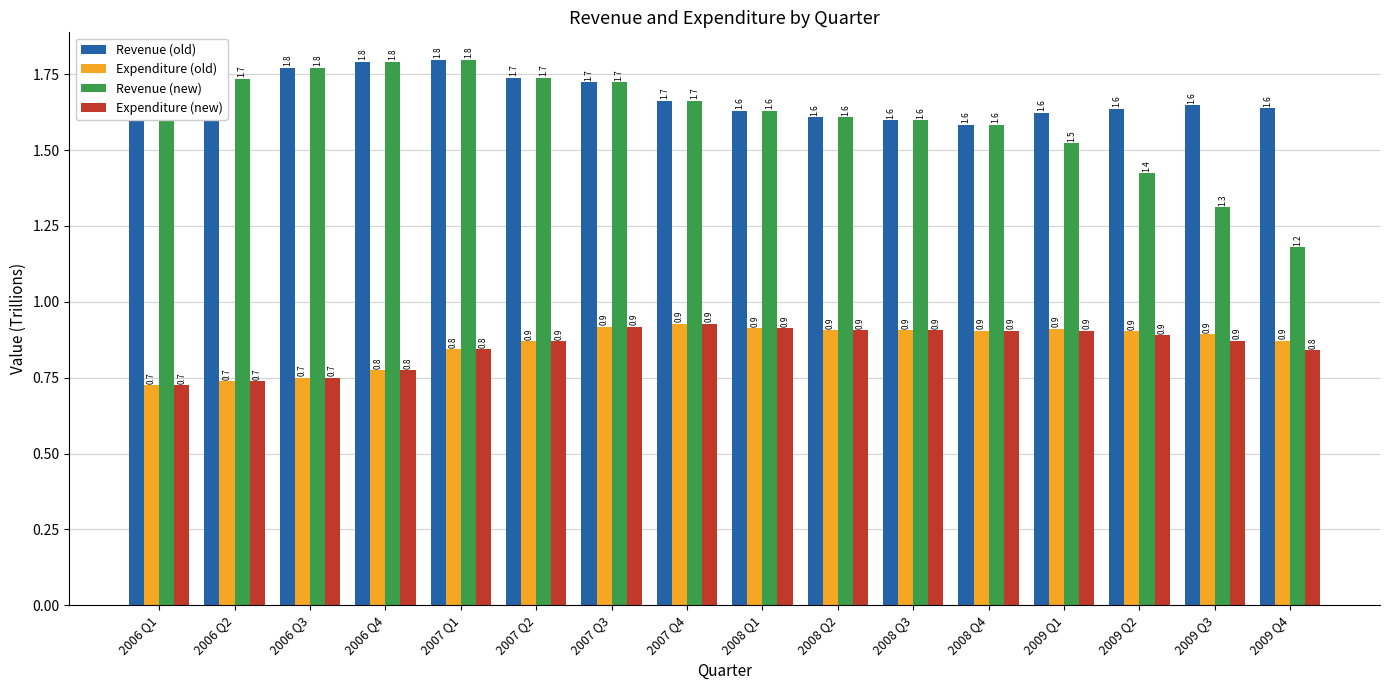

What is the sum of the Revenue (old) values at 2009 Q2 and 2009 Q4?

3.3